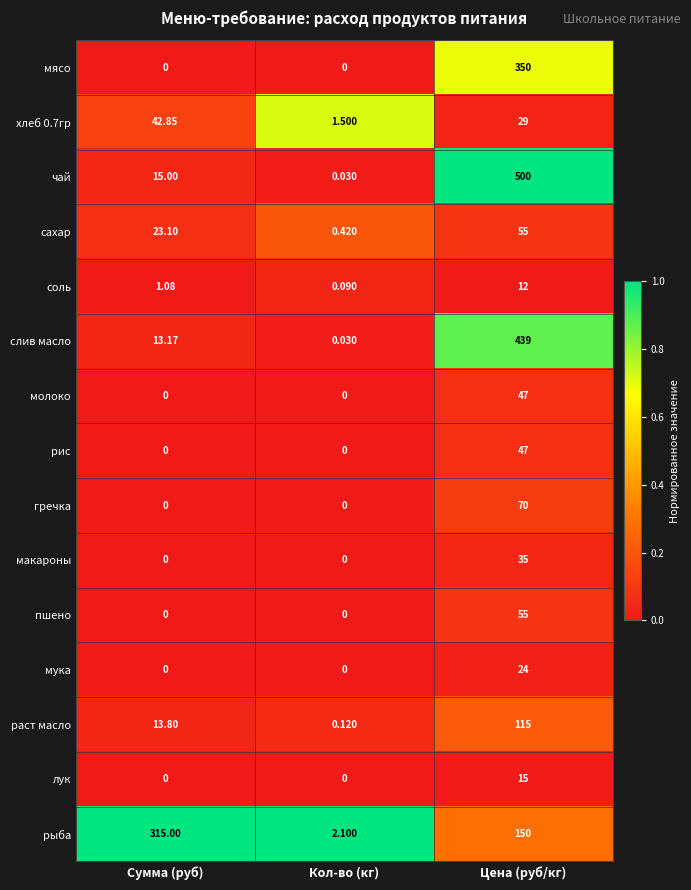

Between Кол-во (кг) and Цена (руб/кг), which series saw the biggest shift?

чай